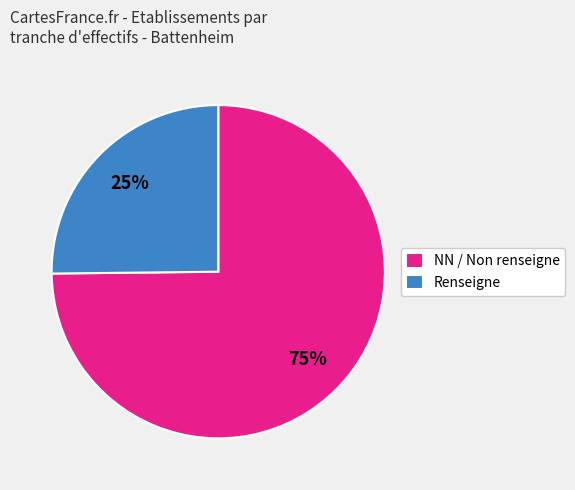

Which has a higher value, Renseigne or NN / Non renseigne?

NN / Non renseigne